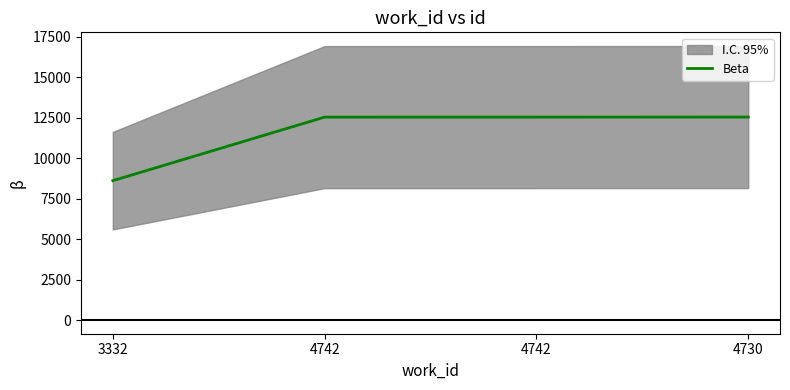

What is the label of the 1st point from the left?

3332